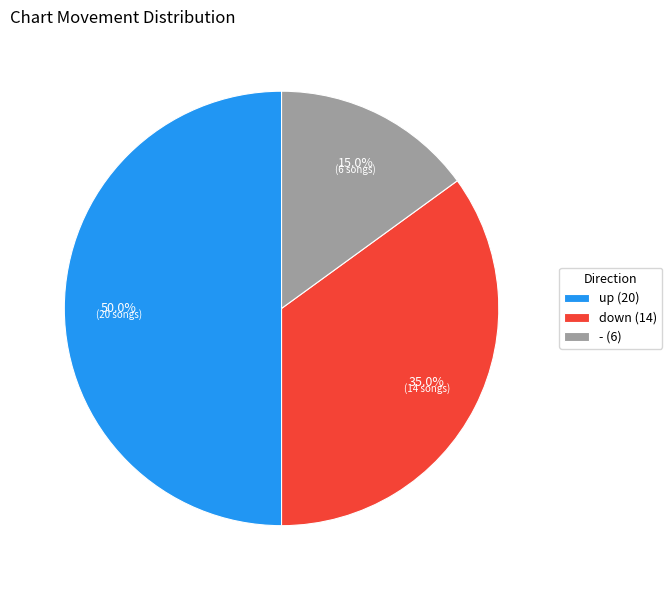

Count the number of slices in the pie.

3